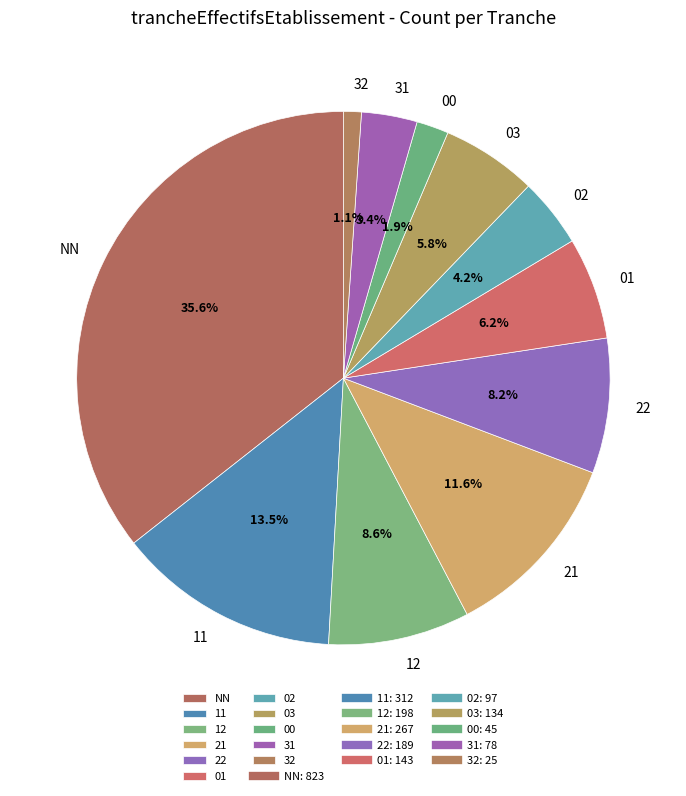

What percentage is the 01 slice, to the nearest percent?

6%